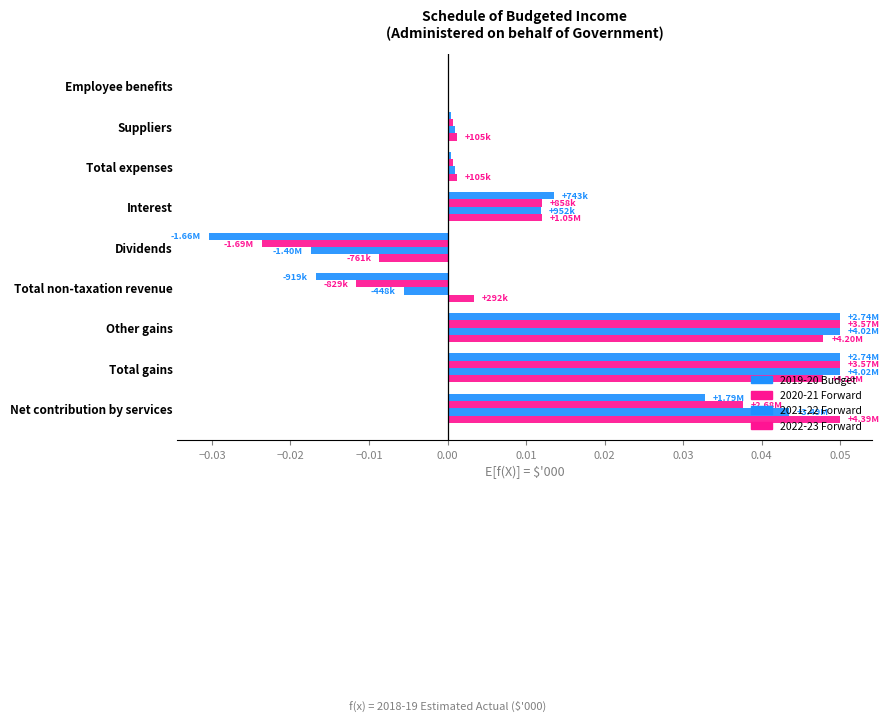

How many distinct data groups are displayed?

4